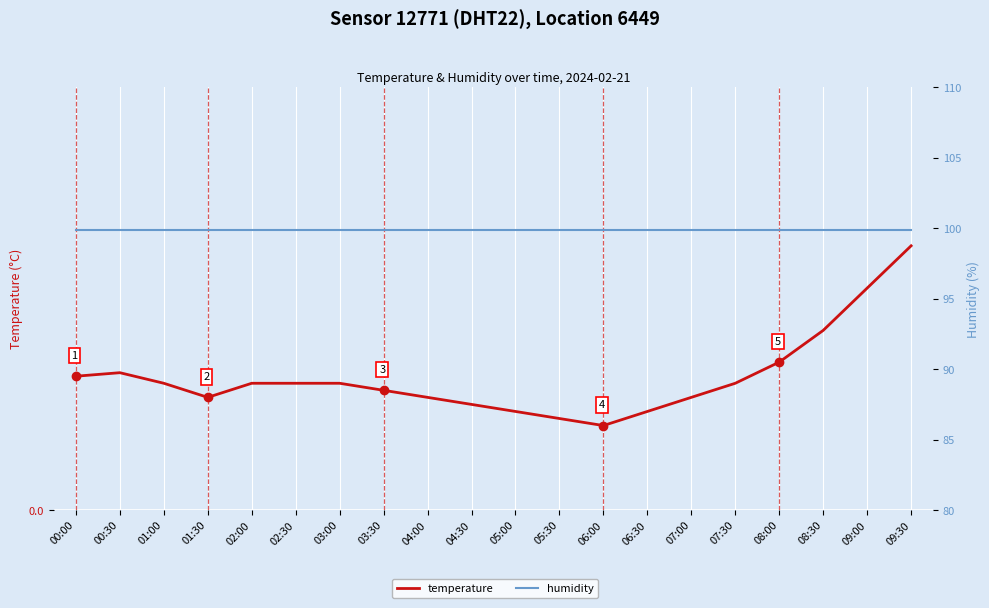

True or false: humidity has more than 2 interior local peaks.

False